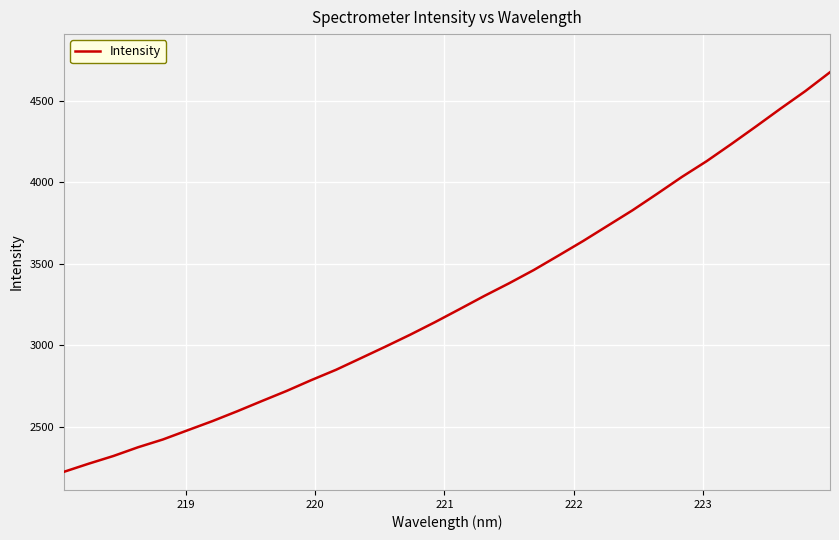

What is the average value?

3276.8